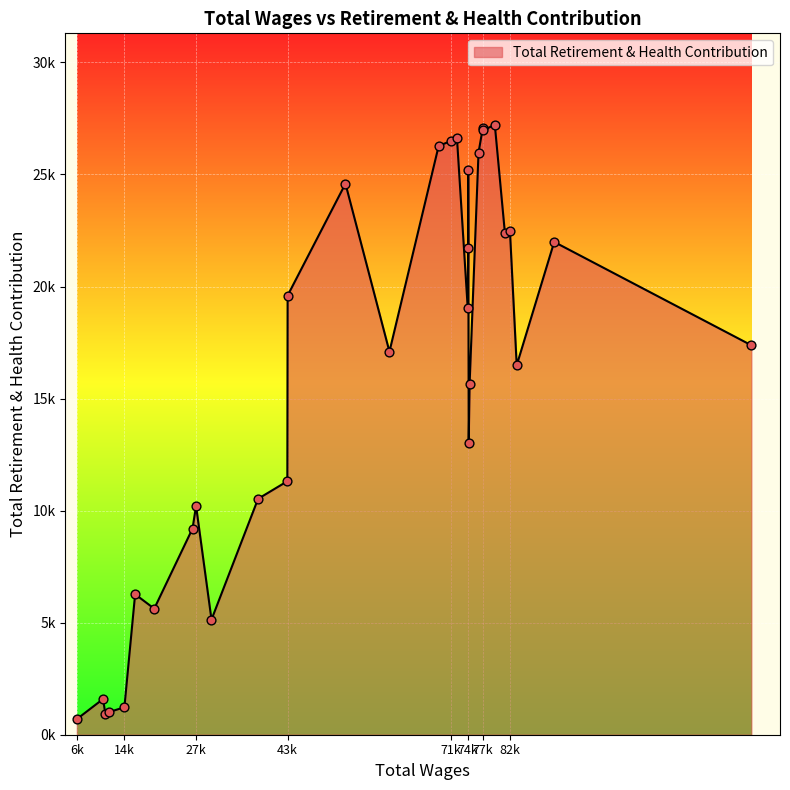

What is the change in value from 82114 to 11469?

-21510